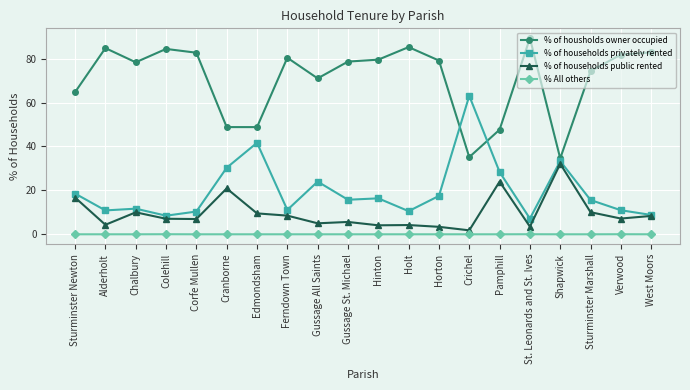

Is this an area chart (filled region under the line)?

No